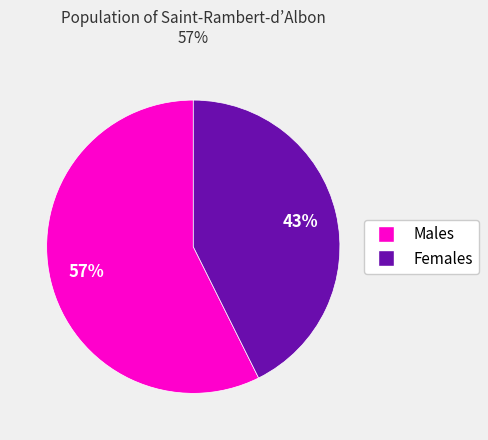

How many slices are in this pie chart?

2